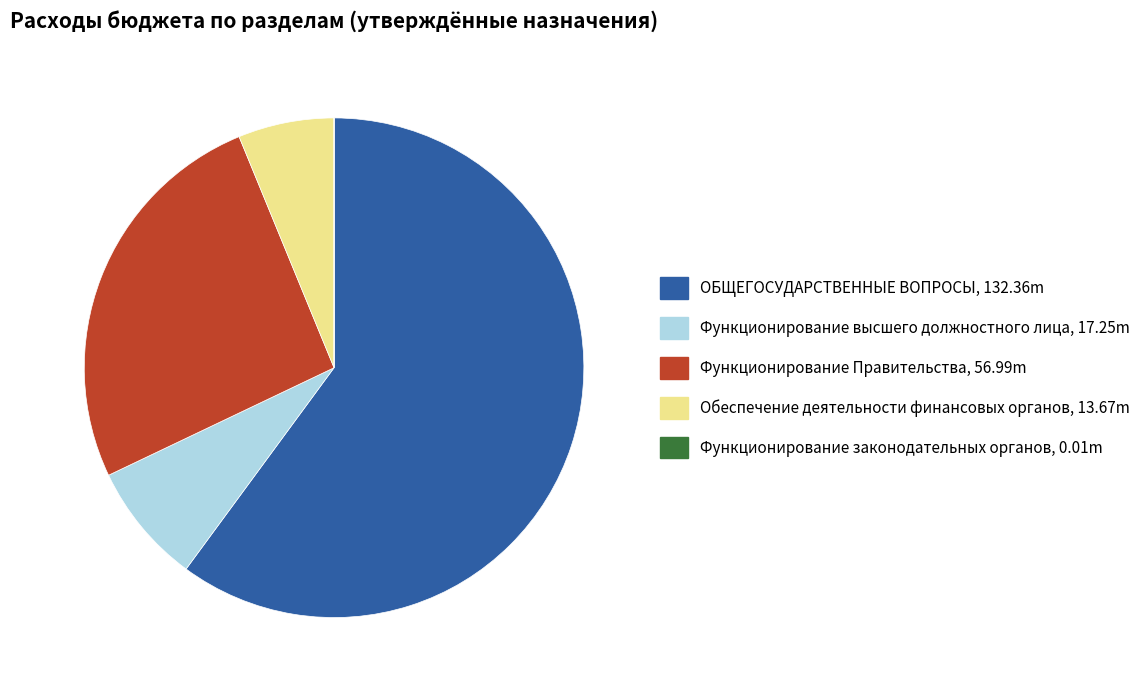

Combined, do Обеспечение деятельности финансовых органов and Функционирование высшего должностного лица account for over 50%?

No